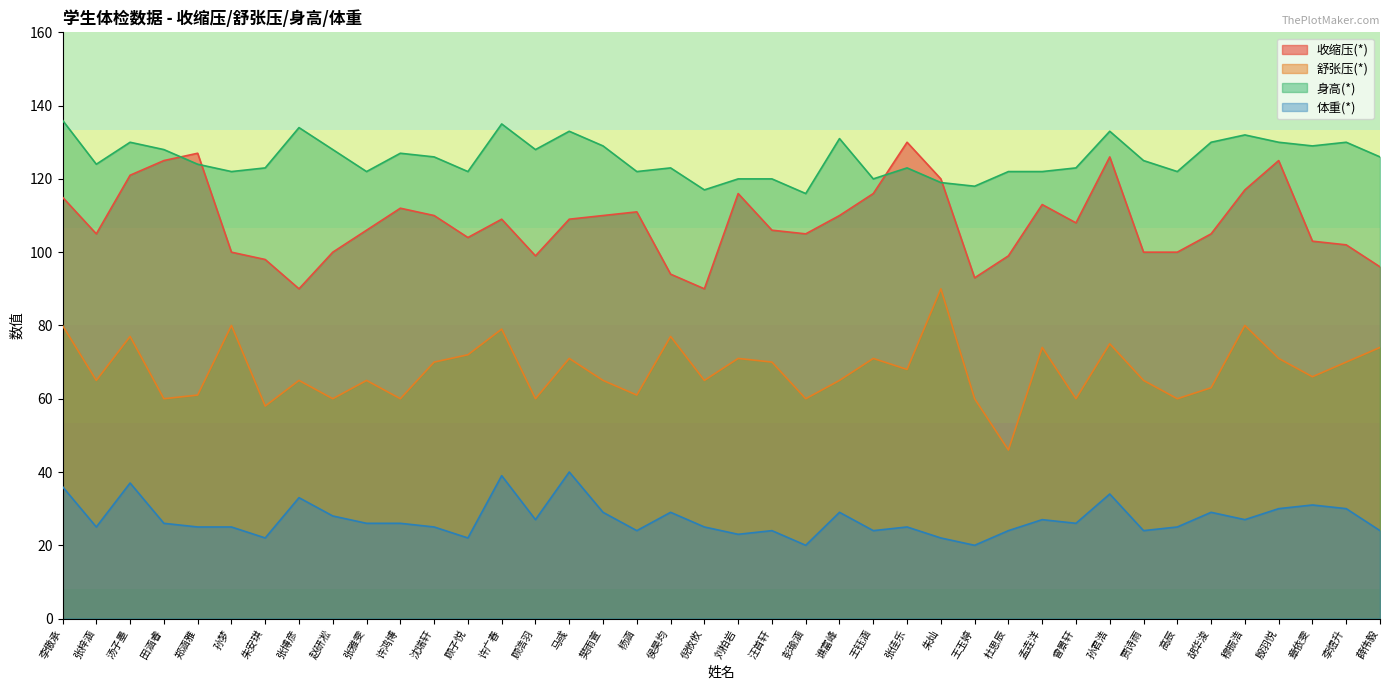

True or false: 舒张压(*) and 体重(*) intersect in this chart.

False